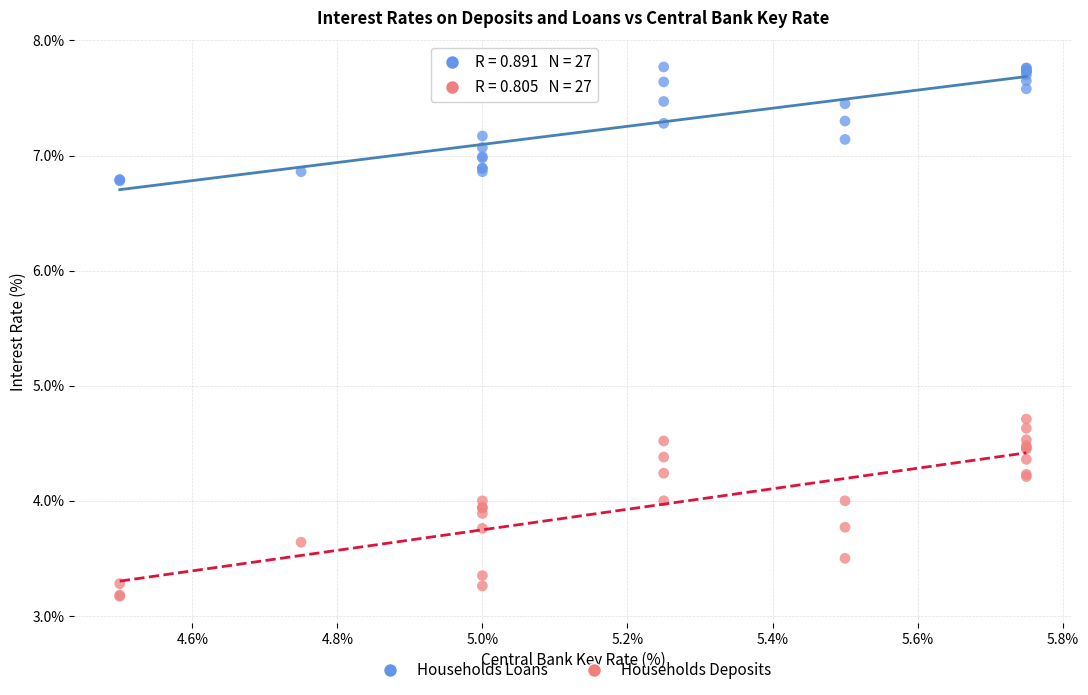

Which series contains the highest Y value?

Households Loans